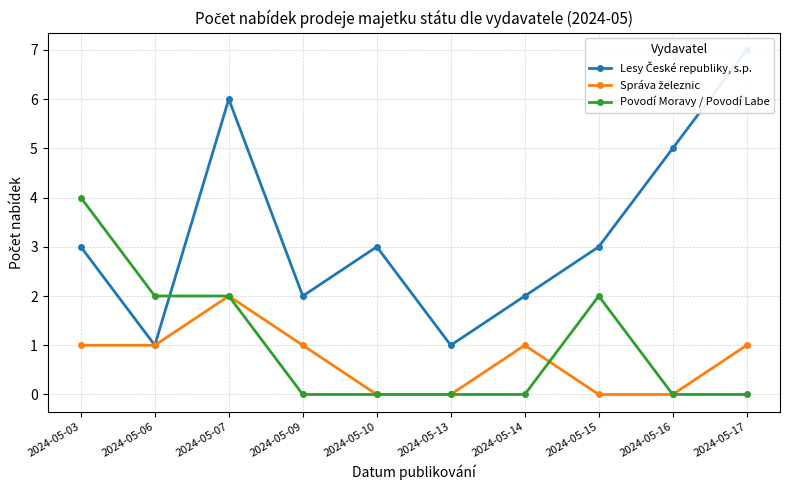

How many lines are shown in the chart?

3